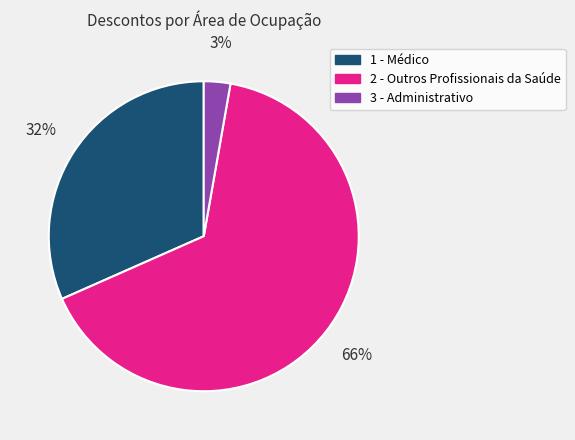

Count the number of slices in the pie.

3